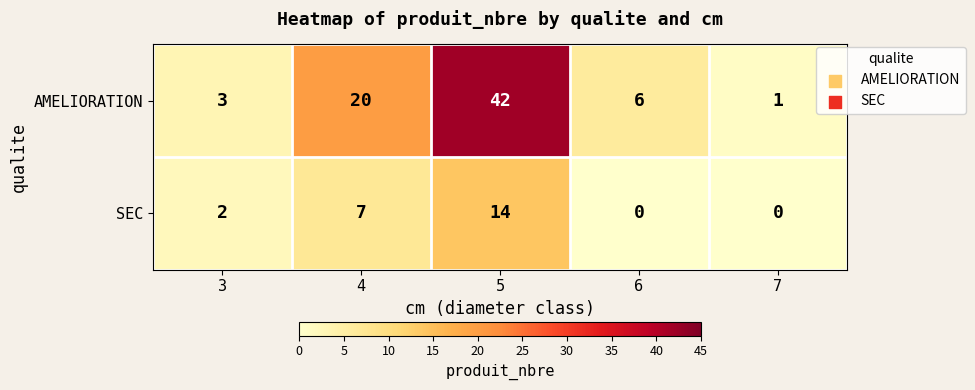

Which category has the highest value in the AMELIORATION series?

5